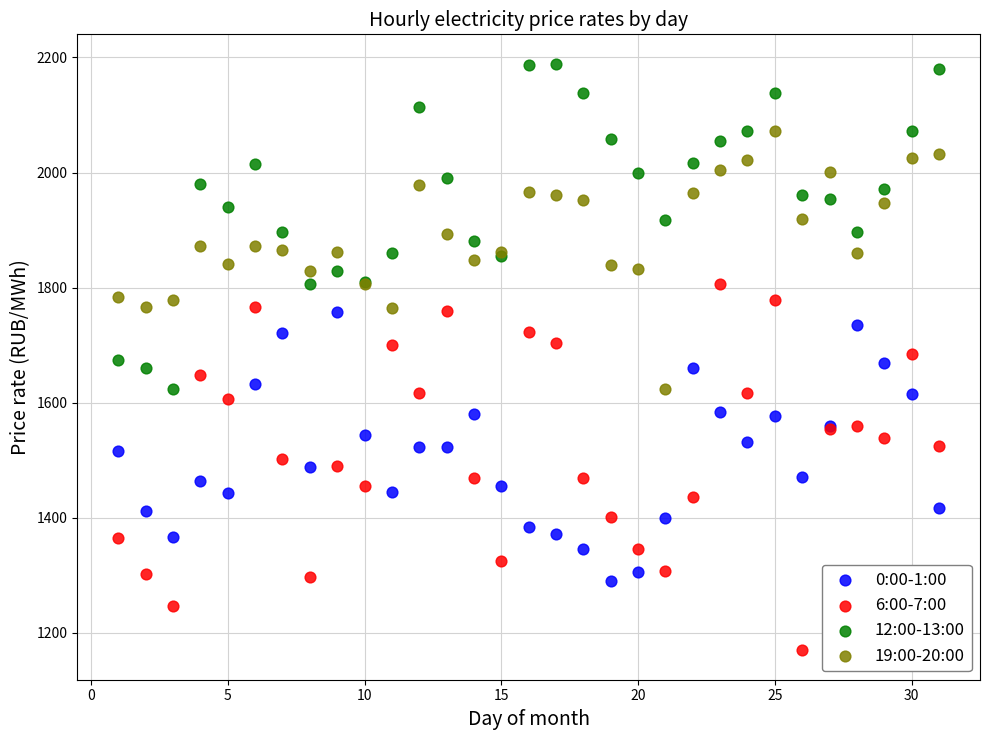

Which series has the widest spread of Y values?

6:00-7:00